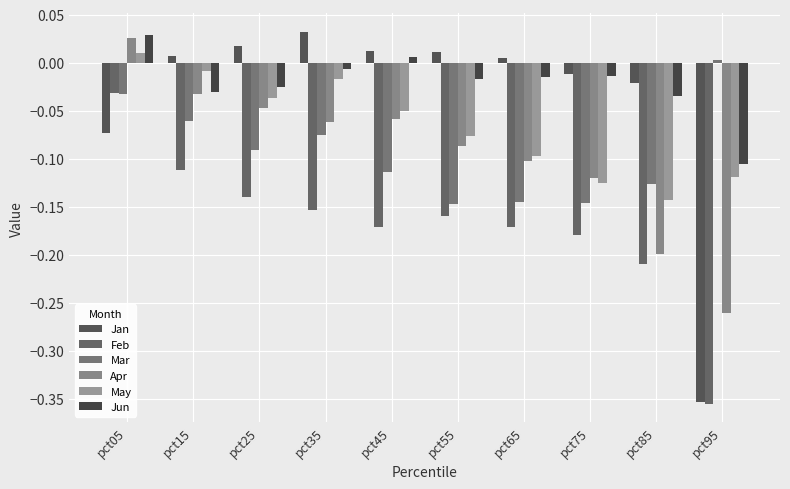

What is the sum of all Mar values?

-0.9